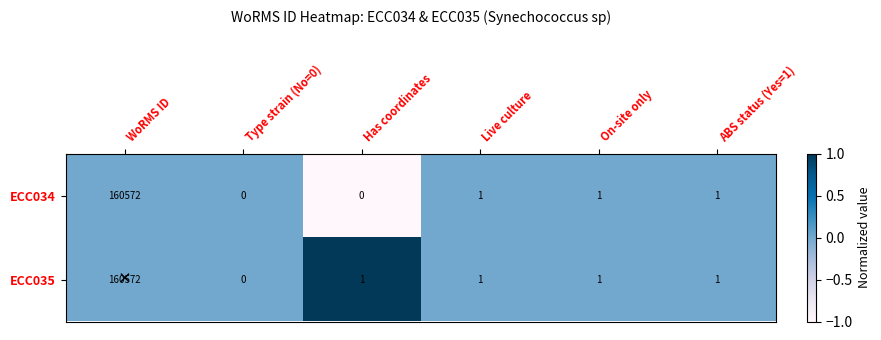

At which label does ECC035 first exceed 1?

WoRMS ID